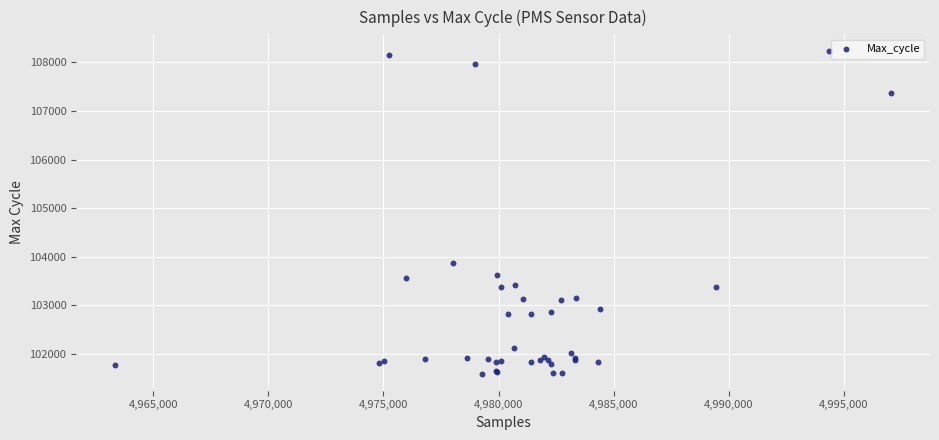

What Y value in the scatter plot is closest to 104910?

103871